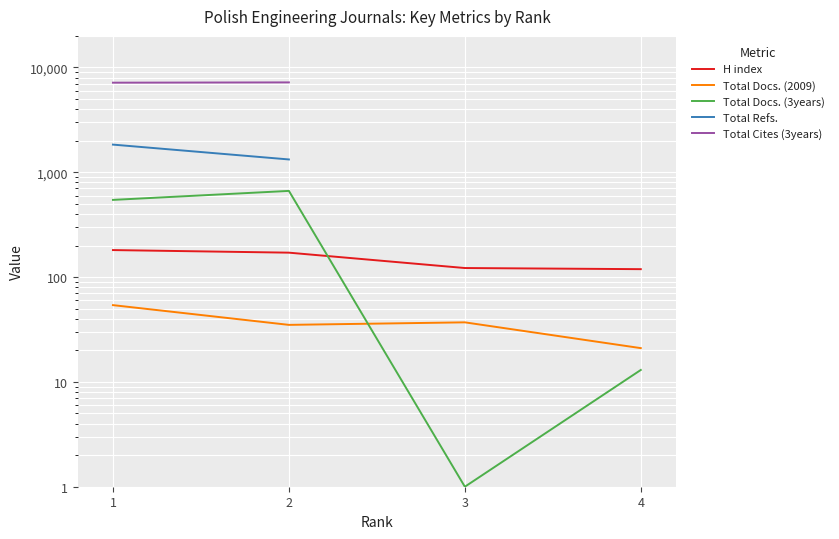

Is it true that H index equals 119.0 at 4?

True